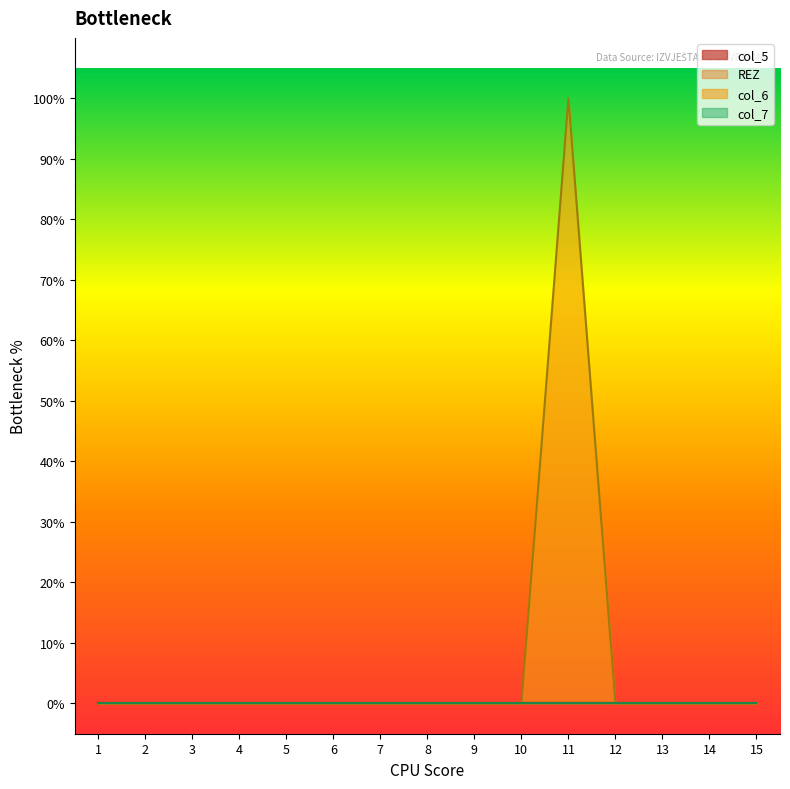

Rank the series at 4 from lowest to highest value.

col_5, REZ, col_6, col_7